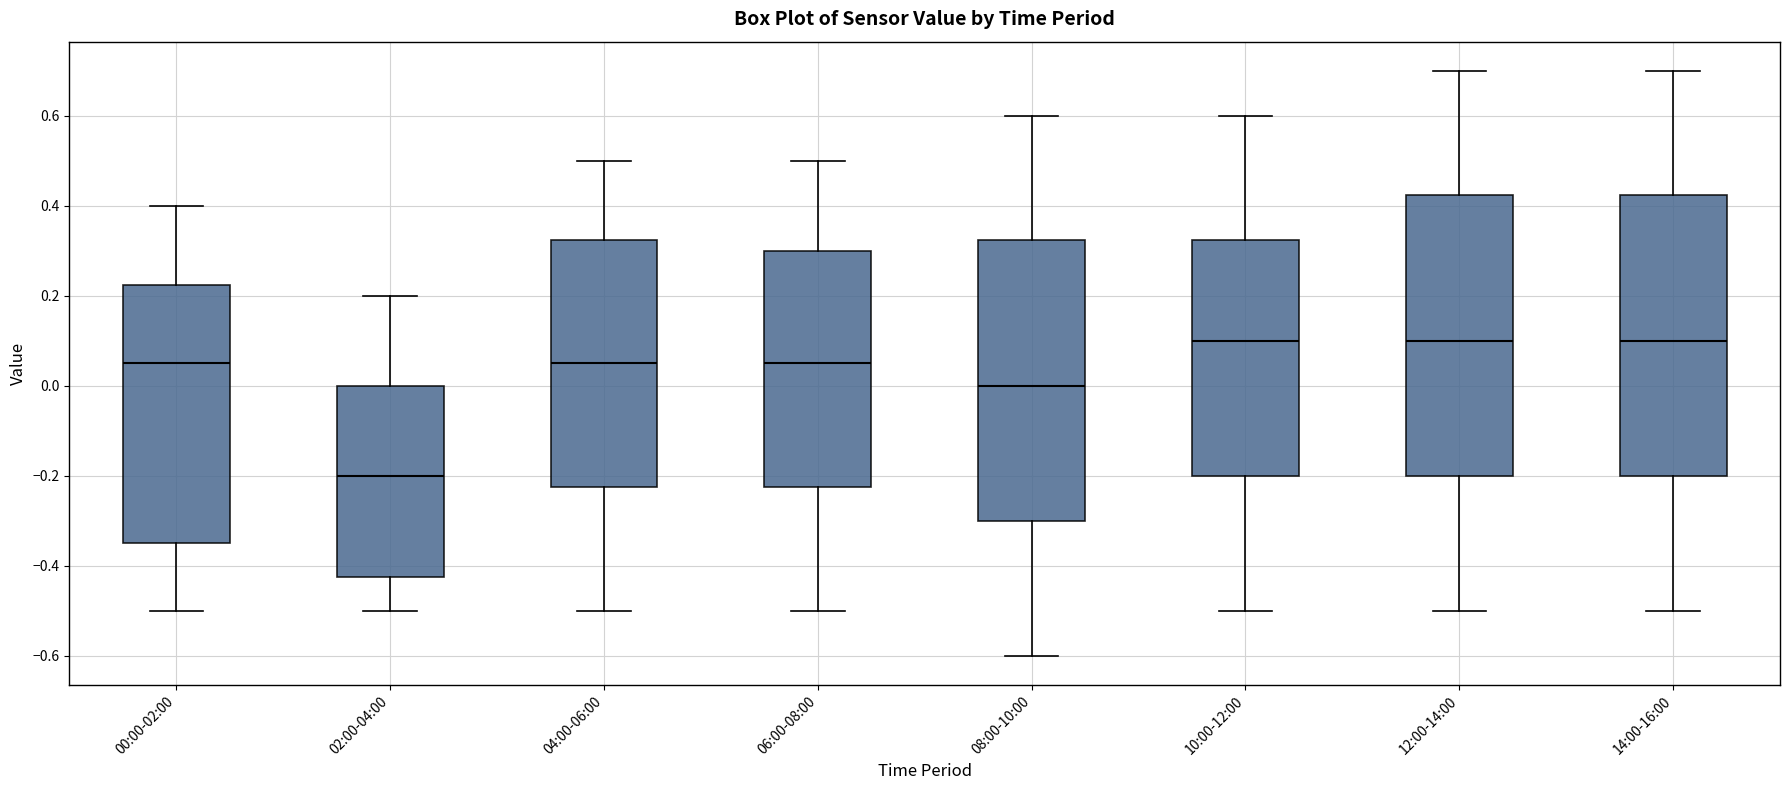

Where does the lower whisker of the box for 12:00-14:00 end on the y-axis? The values are not printed on the chart, so give them approximately, as read against the axis.

-0.50